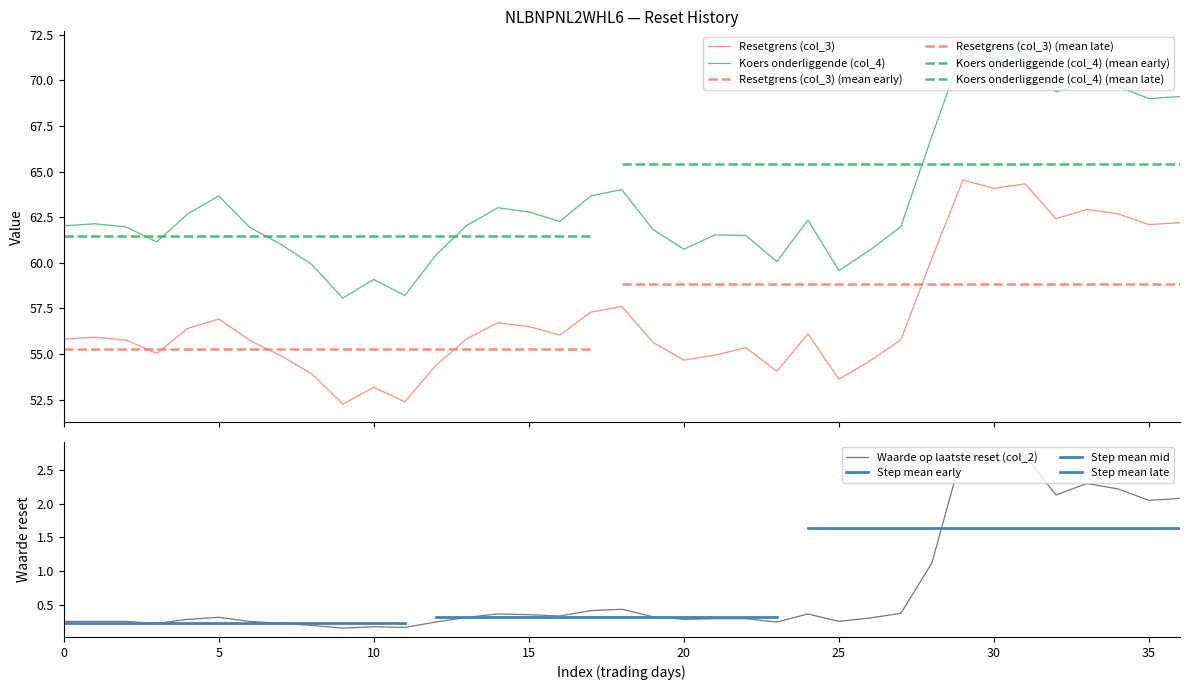

Rank the series by their maximum value, from lowest to highest.

Waarde op laatste reset (col_2), Resetgrens (col_3), Koers onderliggende (col_4)